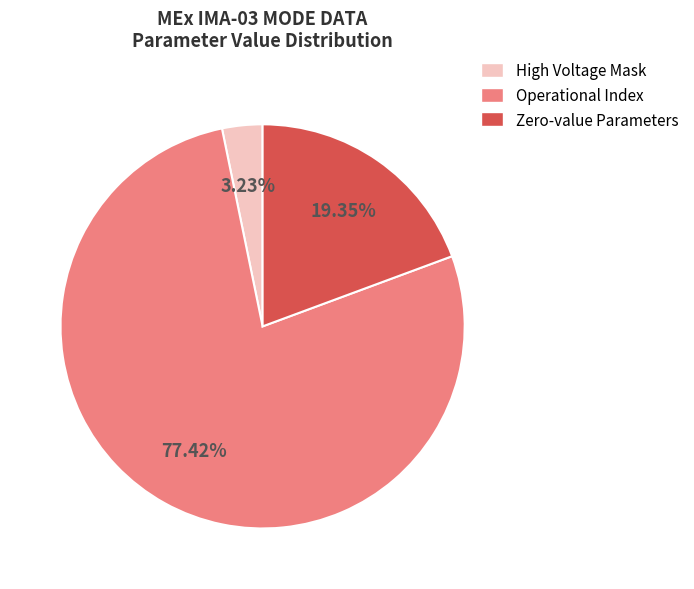

To the nearest percent, what is the difference between the largest and smallest slice percentages?

74%